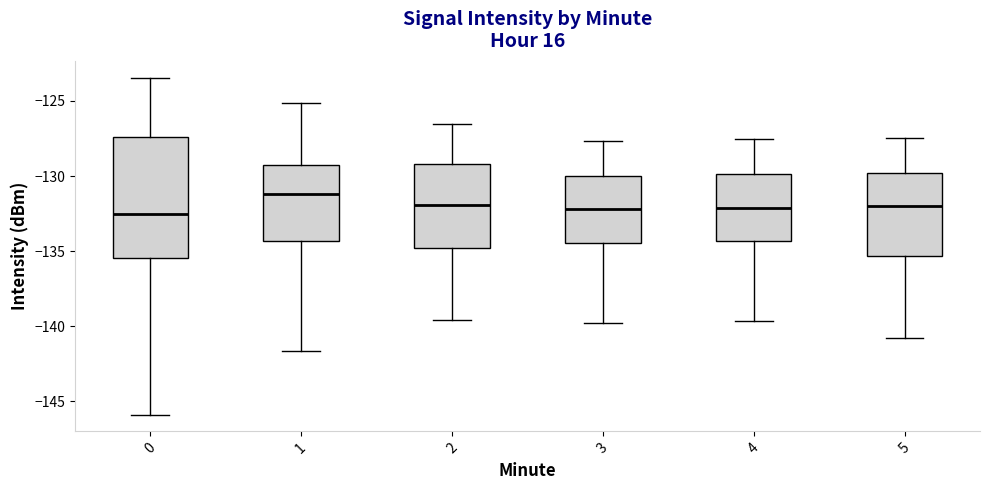

Where does the median line of the box at x = 4 sit on the y-axis? The values are not printed on the chart, so give them approximately, as read against the axis.

-132.0